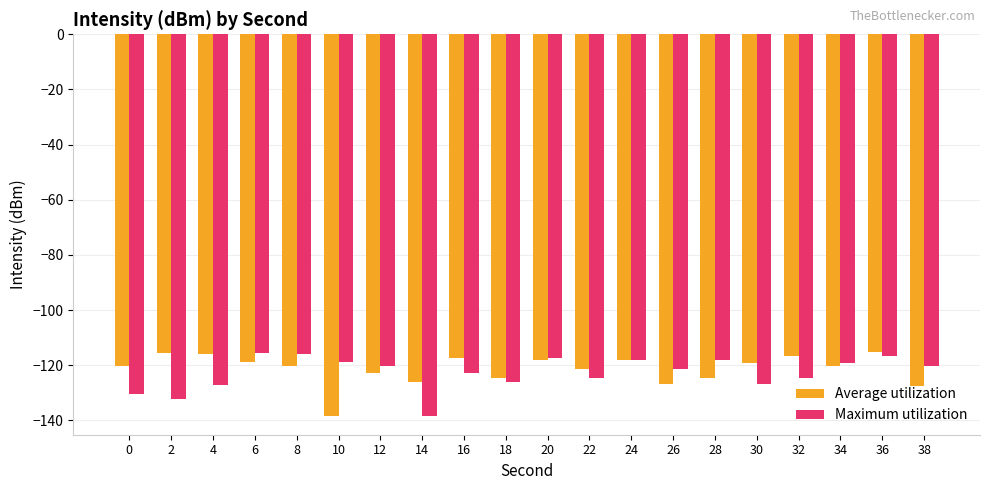

What is the minimum value shown in the chart?

-138.3